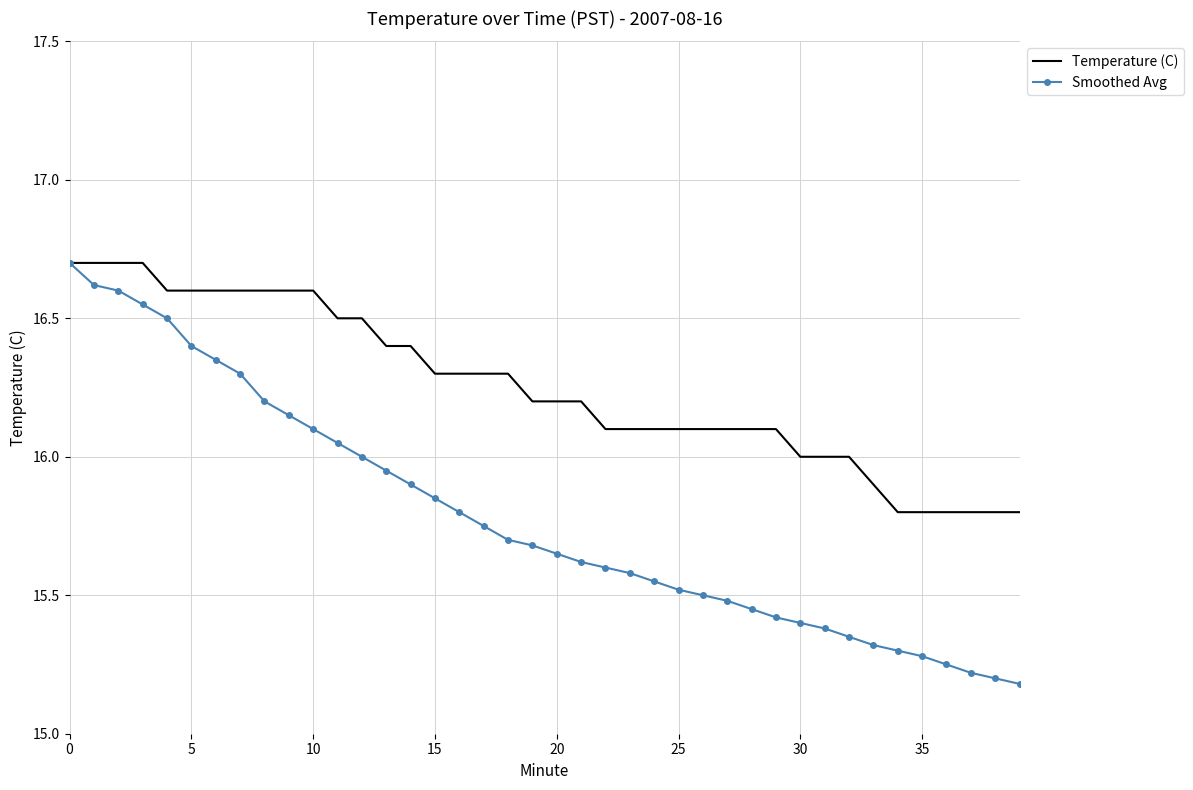

Which series has the largest total across all categories?

Temperature (C)